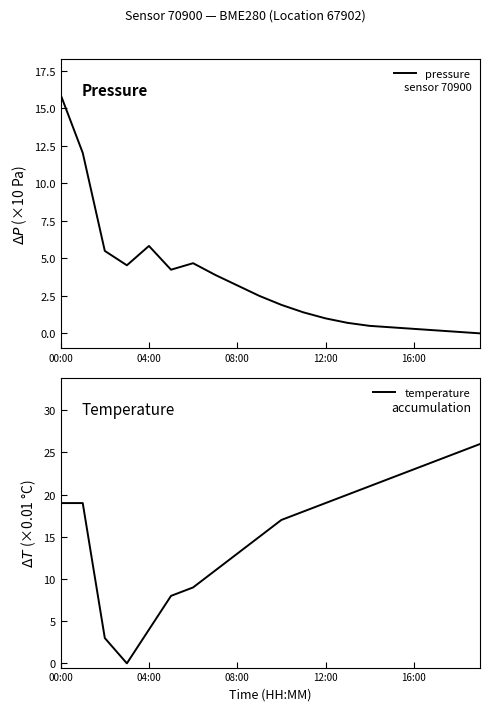

Which category has the highest value in the pressure series?

00:00